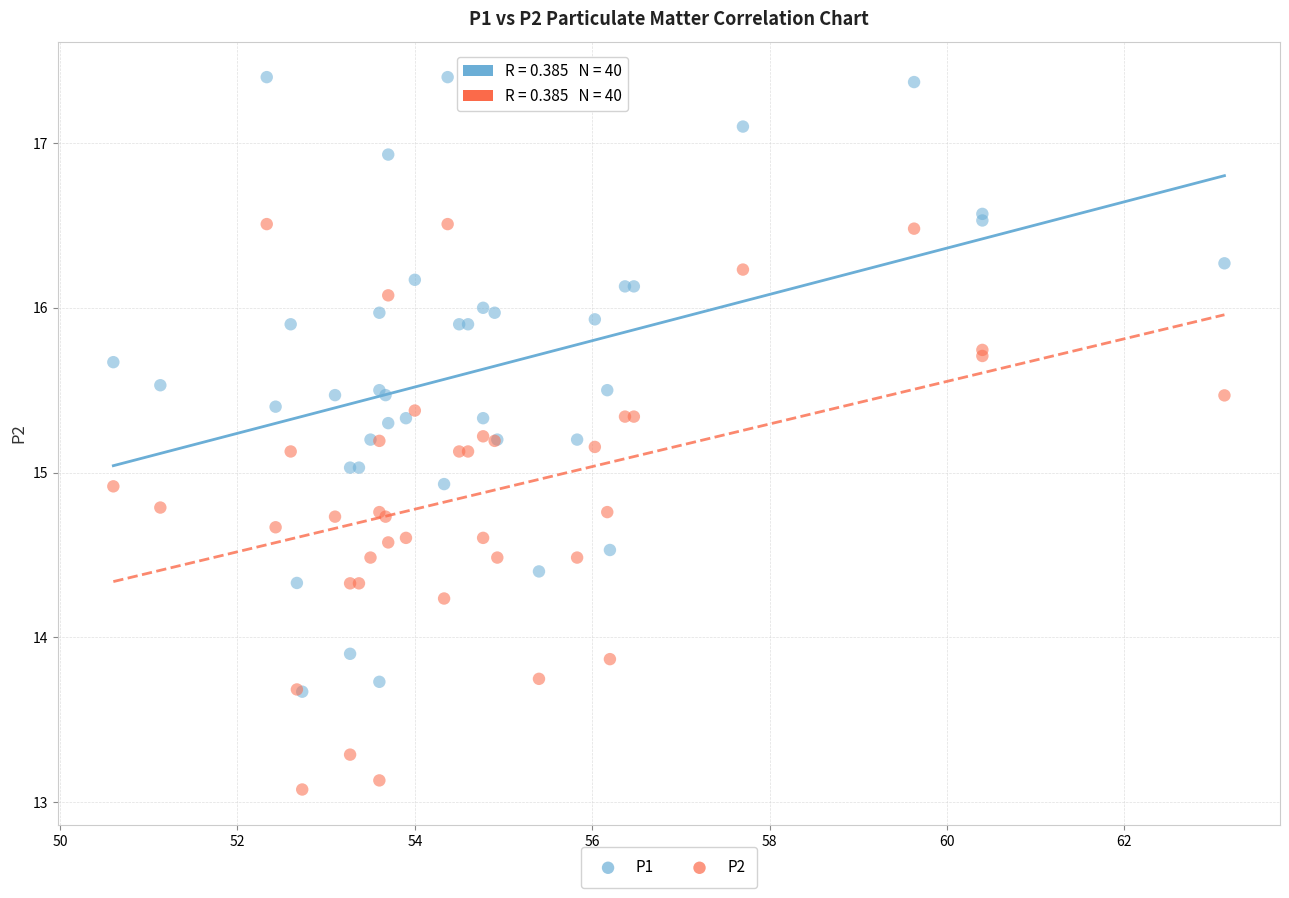

Which series has the largest Y range (max minus min)?

P1